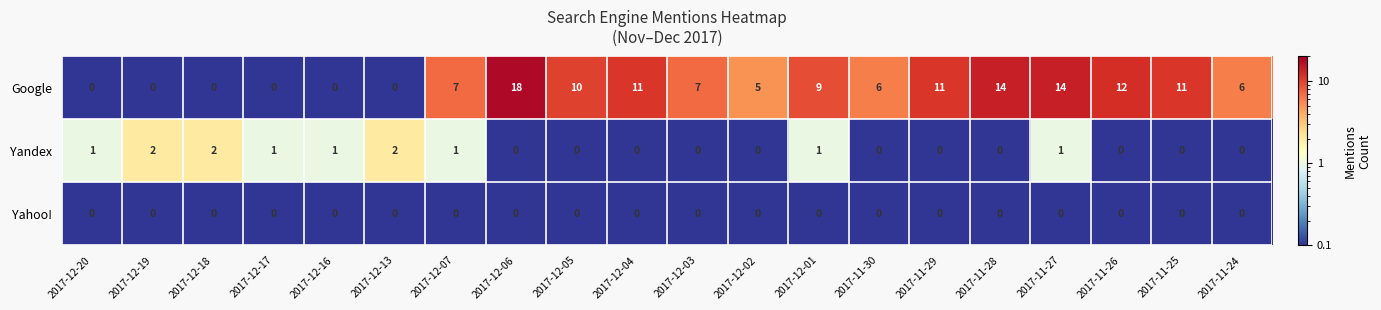

What is the smallest value displayed?

0